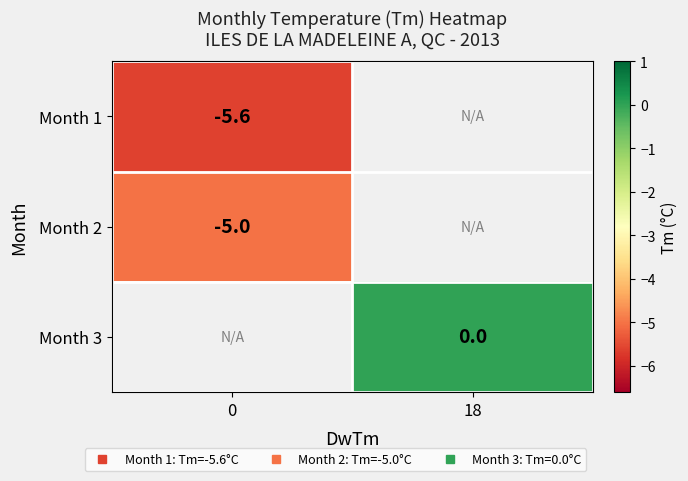

True or false: Month 2 has a value of -5.0 at 0.

True